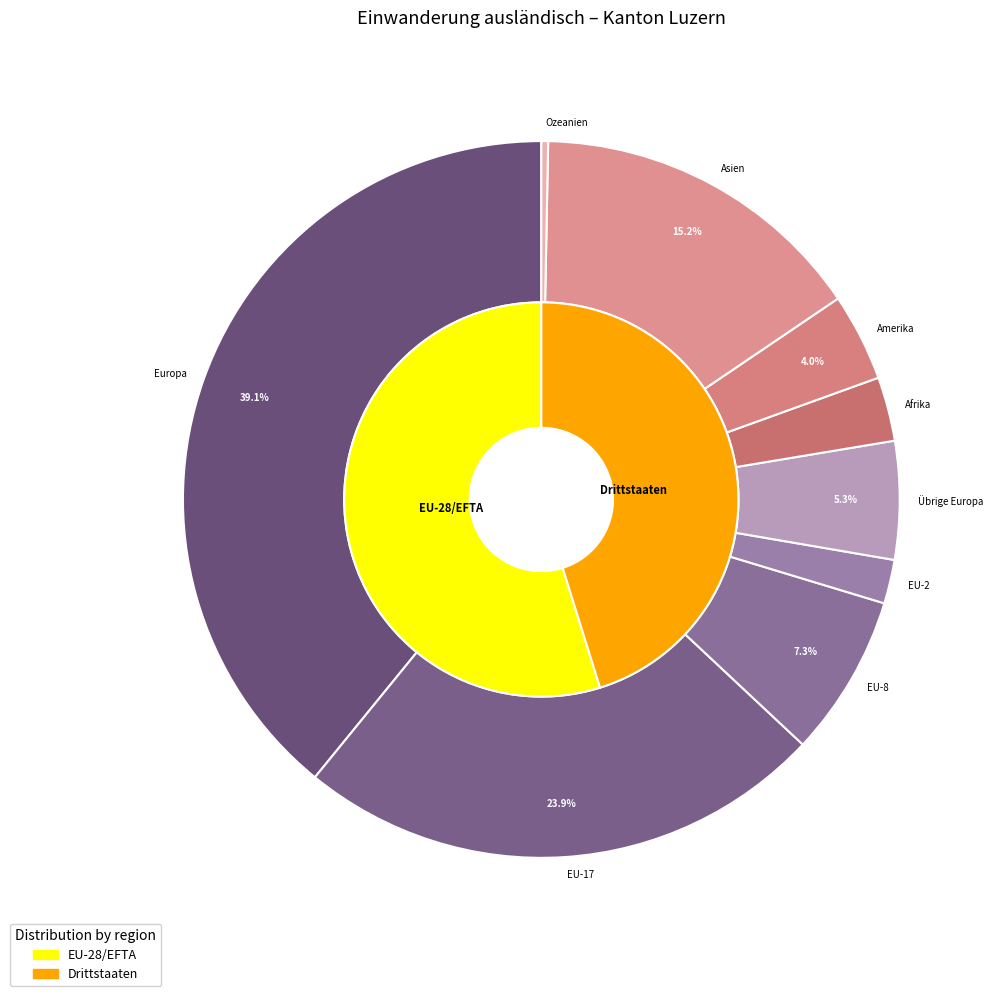

To the nearest percent, what is the difference between the largest and smallest slice percentages?

39%